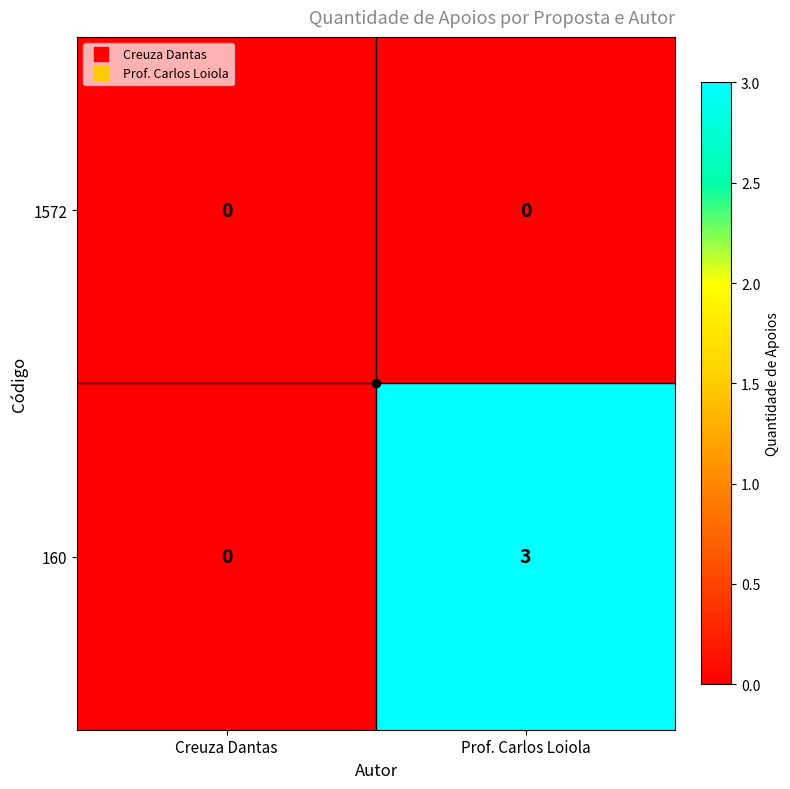

True or false: 160 has a value of 1 at Creuza Dantas.

False